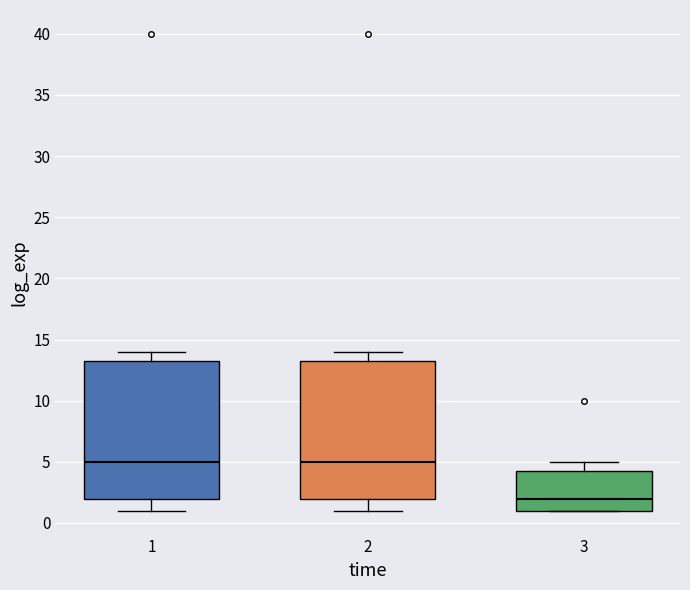

Reading left to right, transcribe this box plot: for each box, give where its median line is, the range the box spans, and where its two whiskers end, as read against the y-axis. The values are not printed on the chart, so give them approximately, as read against the axis.

1: median 5.0, box 2.0 to 13.5, whiskers 1.0 to 14.0
2: median 5.0, box 2.0 to 13.5, whiskers 1.0 to 14.0
3: median 2.0, box 1.0 to 4.5, whiskers 1.0 to 5.0